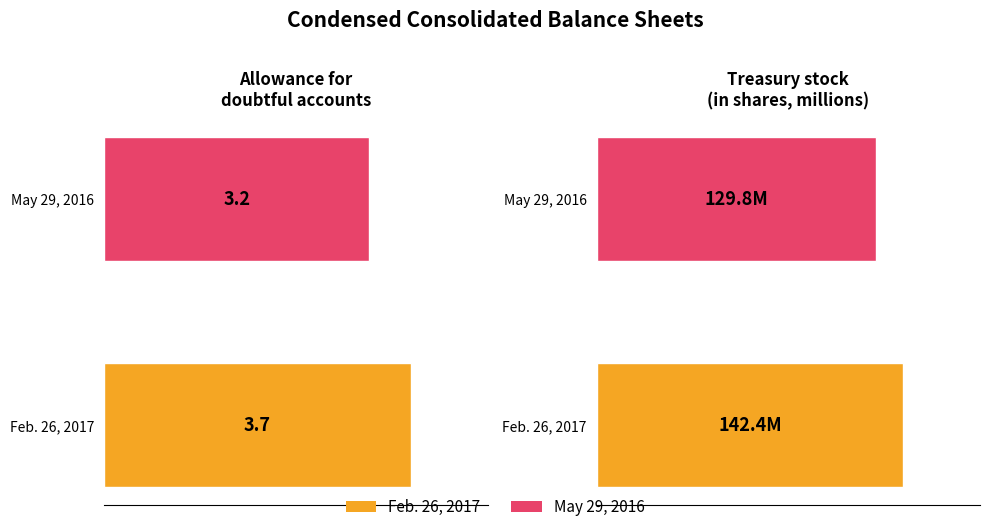

True or false: Allowance for
doubtful accounts has a value of 5.2 at May 29, 2016.

False